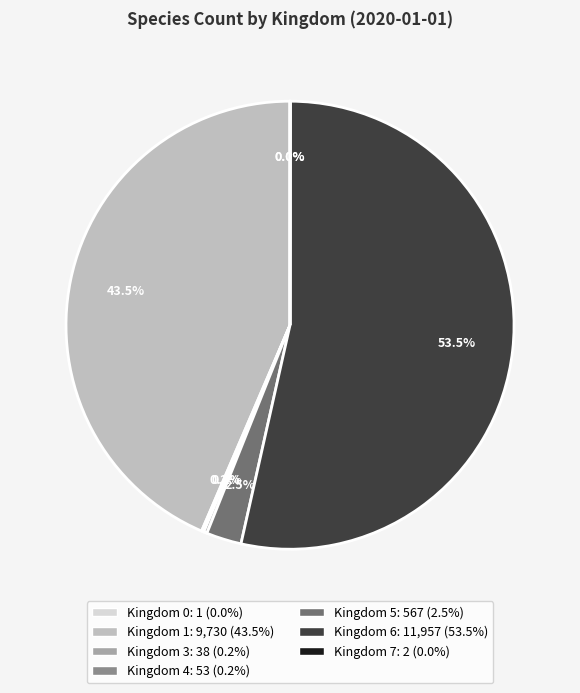

Does any single category account for the majority?

Yes